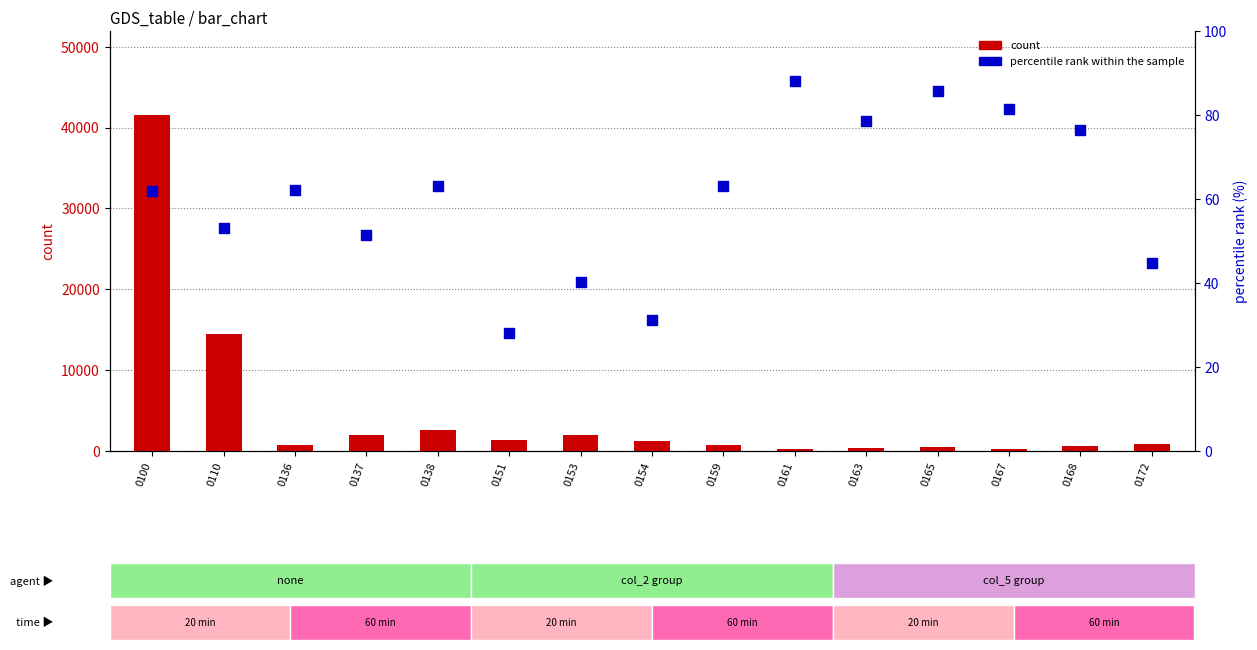

What are all the series names shown in the legend?

count, percentile rank within the sample